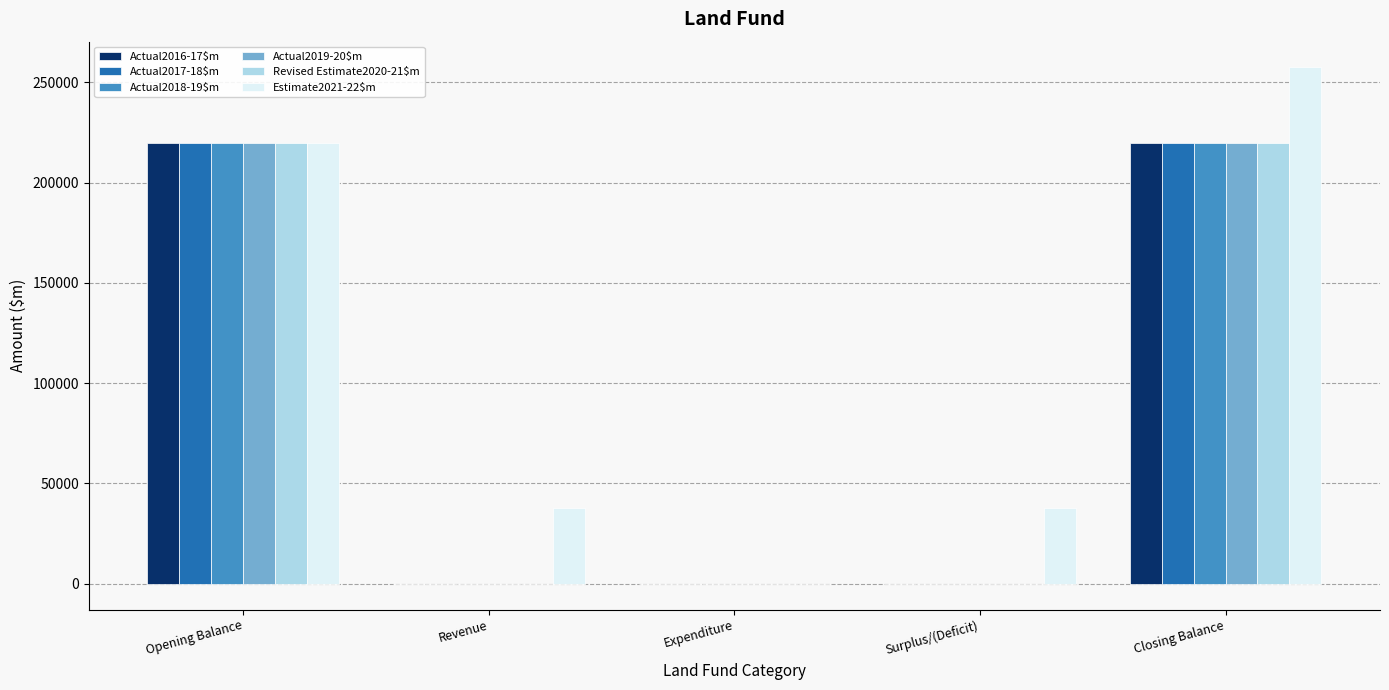

Which label corresponds to the largest value in the chart?

Closing Balance